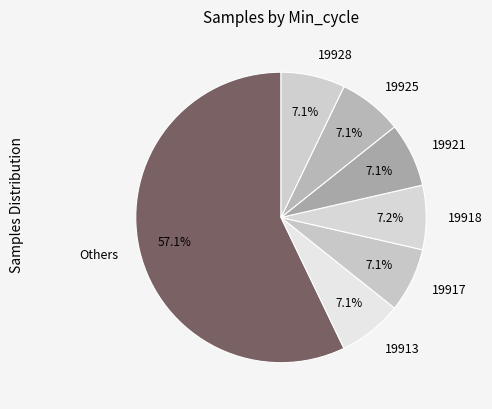

What is the ratio of the value at Others to the value at 19921?

8.0